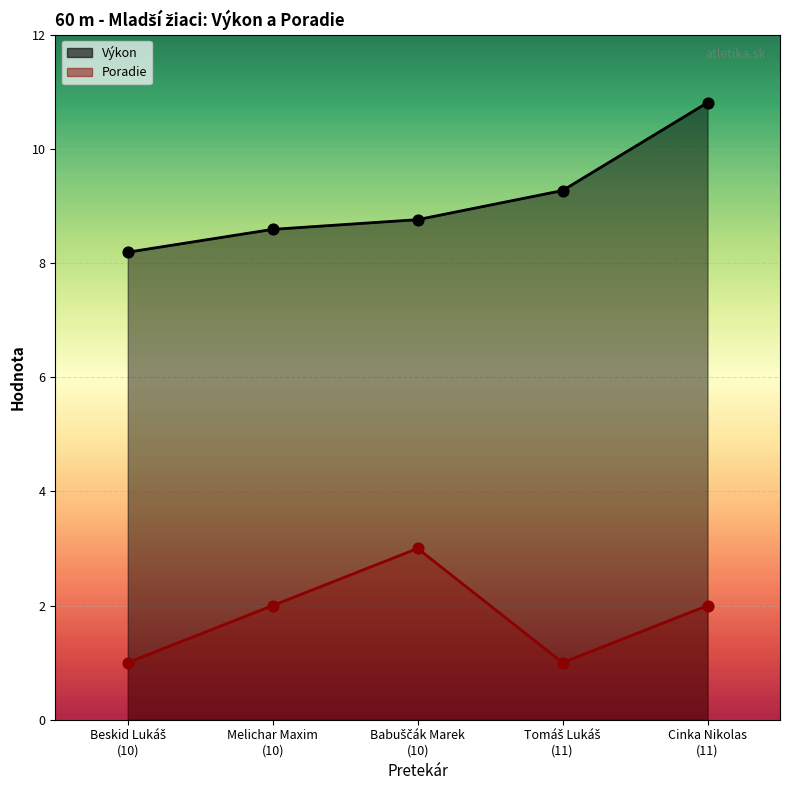

Which series reaches the minimum Y coordinate?

Poradie